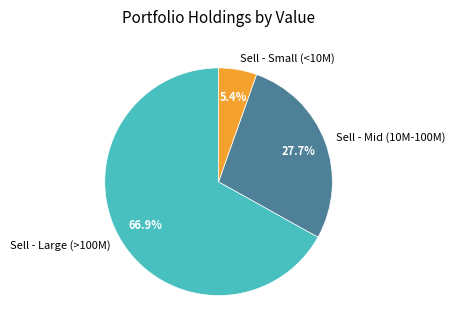

Count the number of slices in the pie.

3